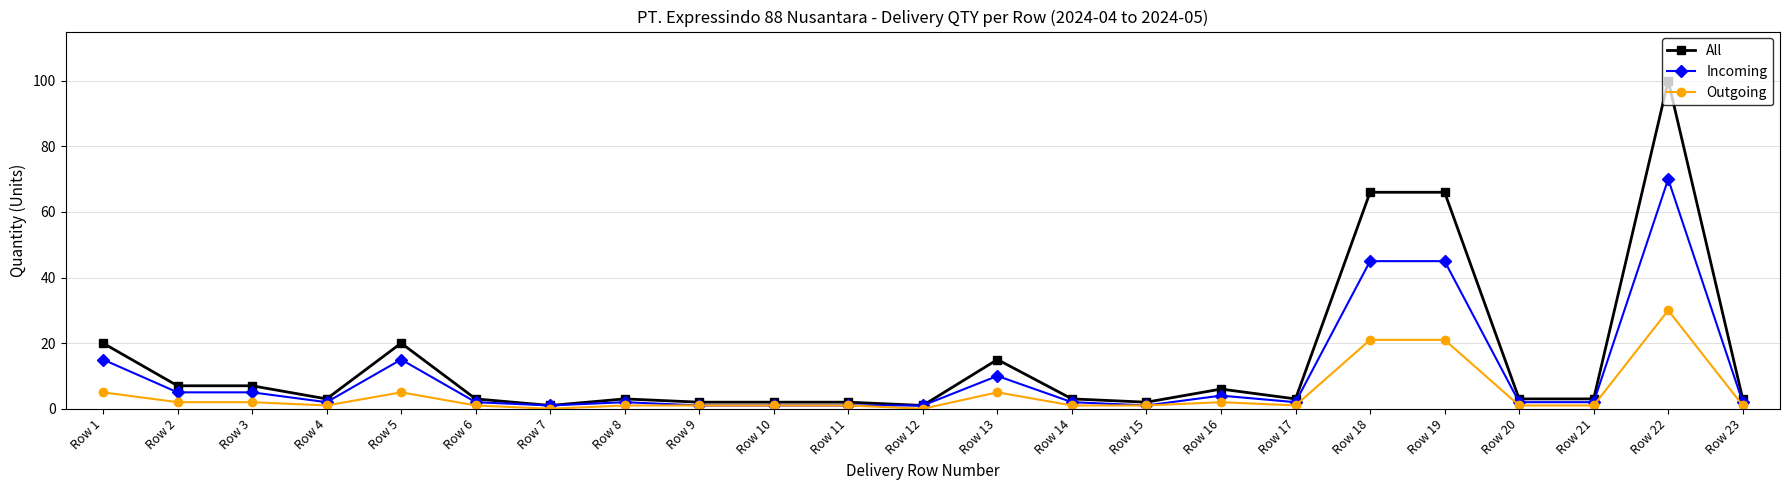

Reading left to right, transcribe all the data shown in this chart.

All: Row 1=20	Row 2=7	Row 3=7	Row 4=3	Row 5=20	Row 6=3	Row 7=1	Row 8=3	Row 9=2	Row 10=2	Row 11=2	Row 12=1	Row 13=15	Row 14=3	Row 15=2	Row 16=6	Row 17=3	Row 18=66	Row 19=66	Row 20=3	Row 21=3	Row 22=100	Row 23=3
Incoming: Row 1=15	Row 2=5	Row 3=5	Row 4=2	Row 5=15	Row 6=2	Row 7=1	Row 8=2	Row 9=1	Row 10=1	Row 11=1	Row 12=1	Row 13=10	Row 14=2	Row 15=1	Row 16=4	Row 17=2	Row 18=45	Row 19=45	Row 20=2	Row 21=2	Row 22=70	Row 23=2
Outgoing: Row 1=5	Row 2=2	Row 3=2	Row 4=1	Row 5=5	Row 6=1	Row 7=0	Row 8=1	Row 9=1	Row 10=1	Row 11=1	Row 12=0	Row 13=5	Row 14=1	Row 15=1	Row 16=2	Row 17=1	Row 18=21	Row 19=21	Row 20=1	Row 21=1	Row 22=30	Row 23=1